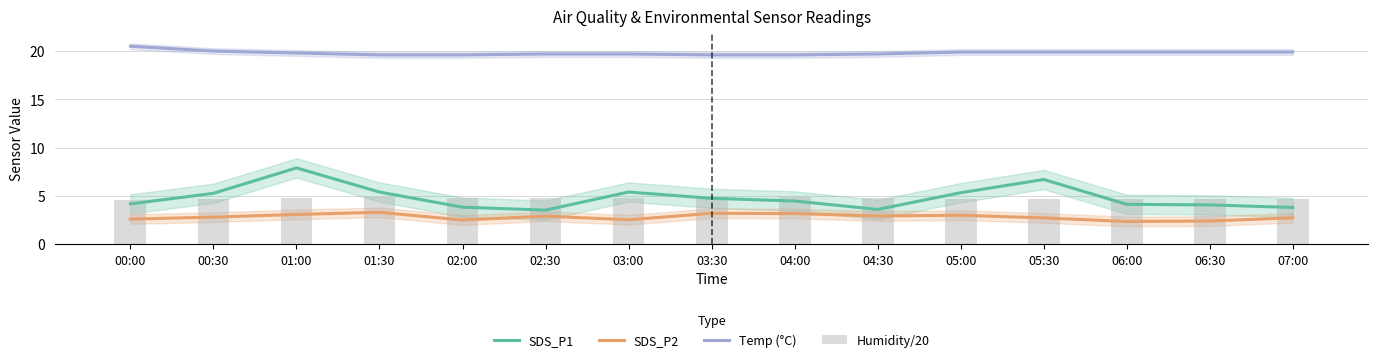

Reading left to right, extract all data points from this chart.

SDS_P1: 00:00=4.2	00:30=5.3	01:00=7.9	01:30=5.4	02:00=3.8	02:30=3.5	03:00=5.4	03:30=4.8	04:00=4.5	04:30=3.6	05:00=5.3	05:30=6.7	06:00=4.1	06:30=4.1	07:00=3.8
SDS_P2: 00:00=2.6	00:30=2.8	01:00=3.1	01:30=3.3	02:00=2.5	02:30=2.9	03:00=2.5	03:30=3.2	04:00=3.2	04:30=2.9	05:00=3.0	05:30=2.7	06:00=2.4	06:30=2.4	07:00=2.7
Temp (°C): 00:00=20.5	00:30=20.0	01:00=19.8	01:30=19.6	02:00=19.6	02:30=19.7	03:00=19.7	03:30=19.6	04:00=19.6	04:30=19.7	05:00=19.9	05:30=19.9	06:00=19.9	06:30=19.9	07:00=19.9
Humidity/20: 00:00=4.5	00:30=4.7	01:00=4.8	01:30=4.8	02:00=4.8	02:30=4.8	03:00=4.8	03:30=4.9	04:00=4.9	04:30=4.8	05:00=4.7	05:30=4.7	06:00=4.7	06:30=4.7	07:00=4.7